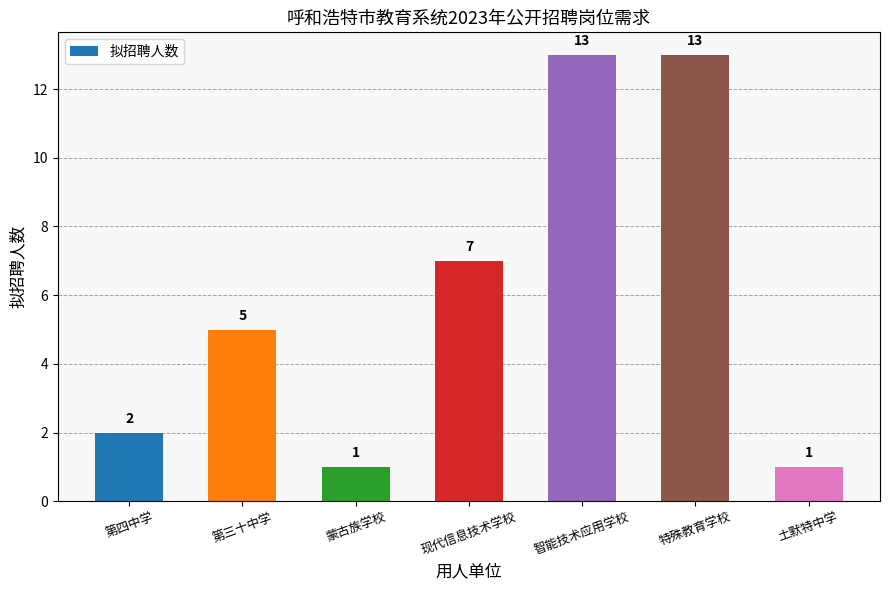

What is the maximum value shown in the chart?

13